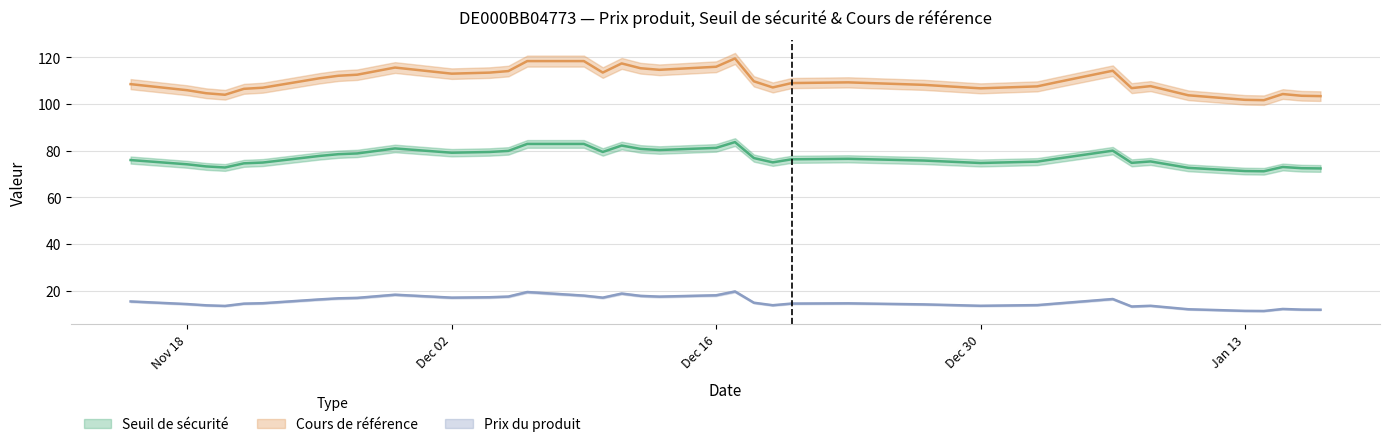

True or false: Prix du produit has a value of 15.3 at 2024-11-15.

True